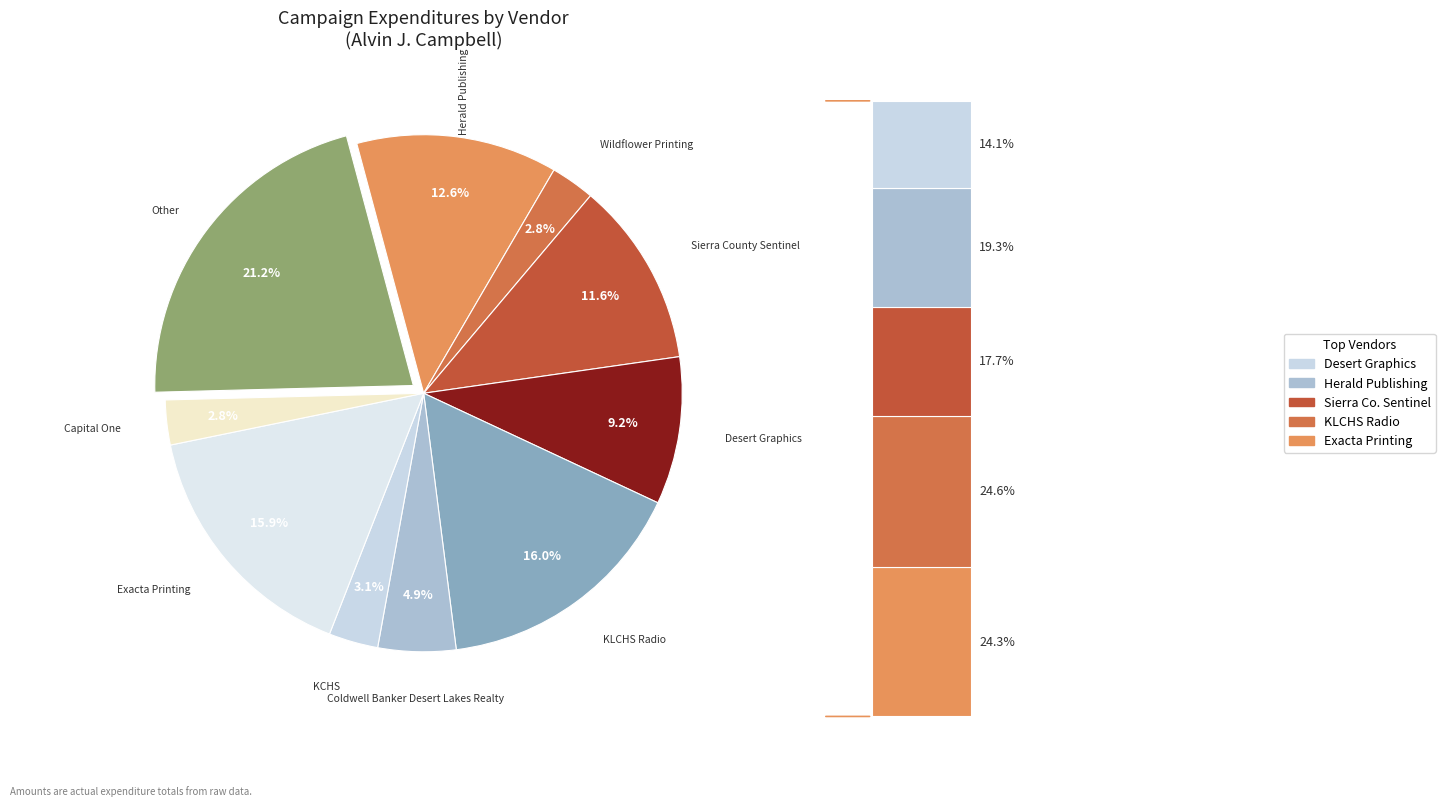

To the nearest percent, what is the average slice percentage?

10%